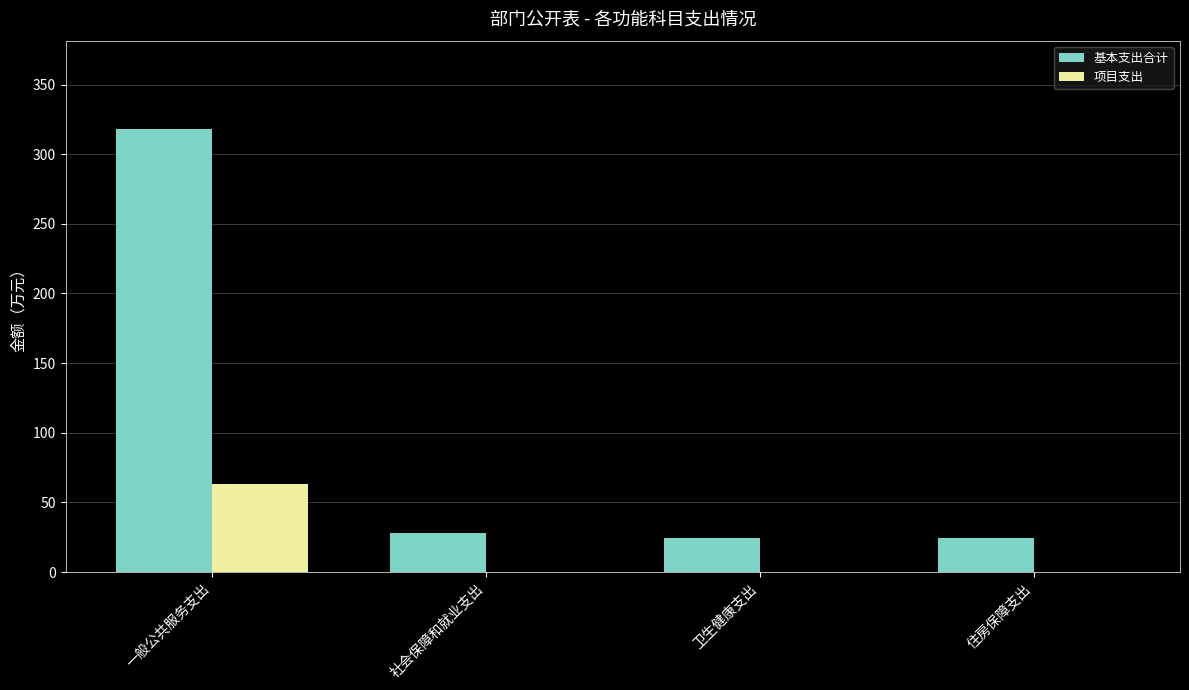

What is the sum of all 基本支出合计 values?

394.5